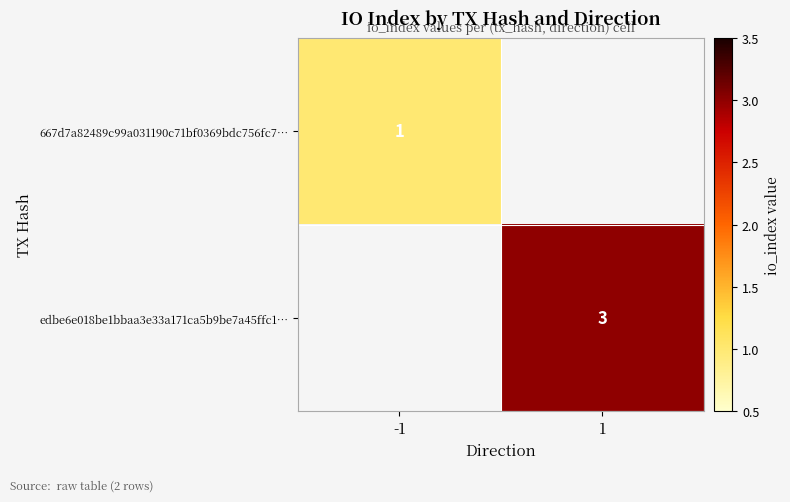

Is it true that edbe6e018be1bbaa3e33a171ca5b9be7a45ffc1… equals 3 at 1?

True